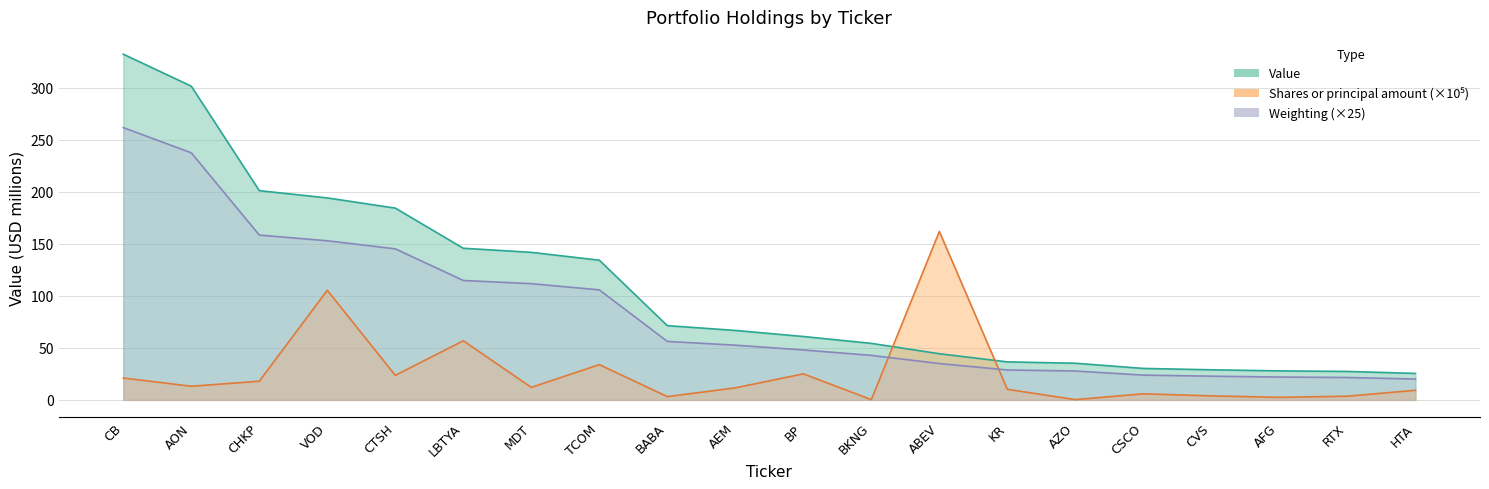

What is the maximum value shown in the chart?

332.3